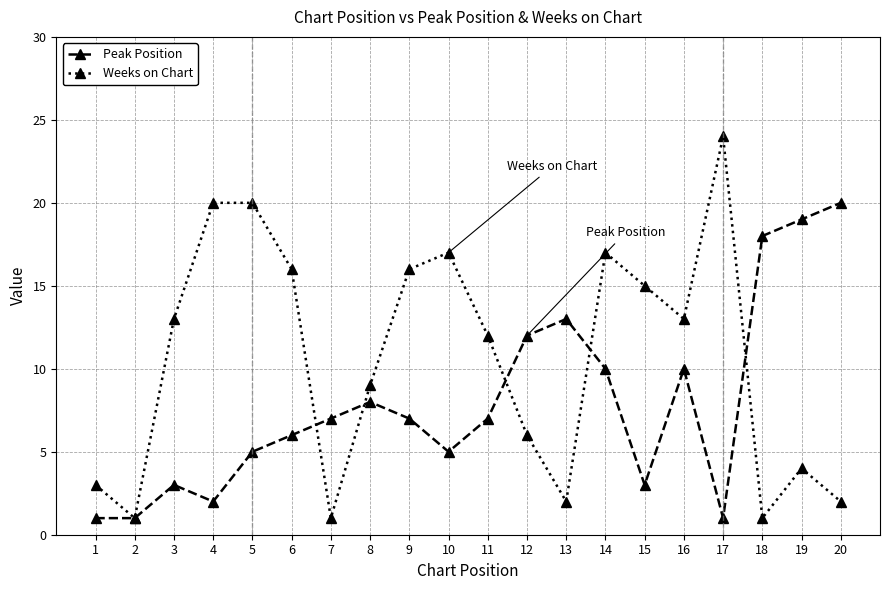

List the series in order of their peak value, lowest first.

Peak Position, Weeks on Chart